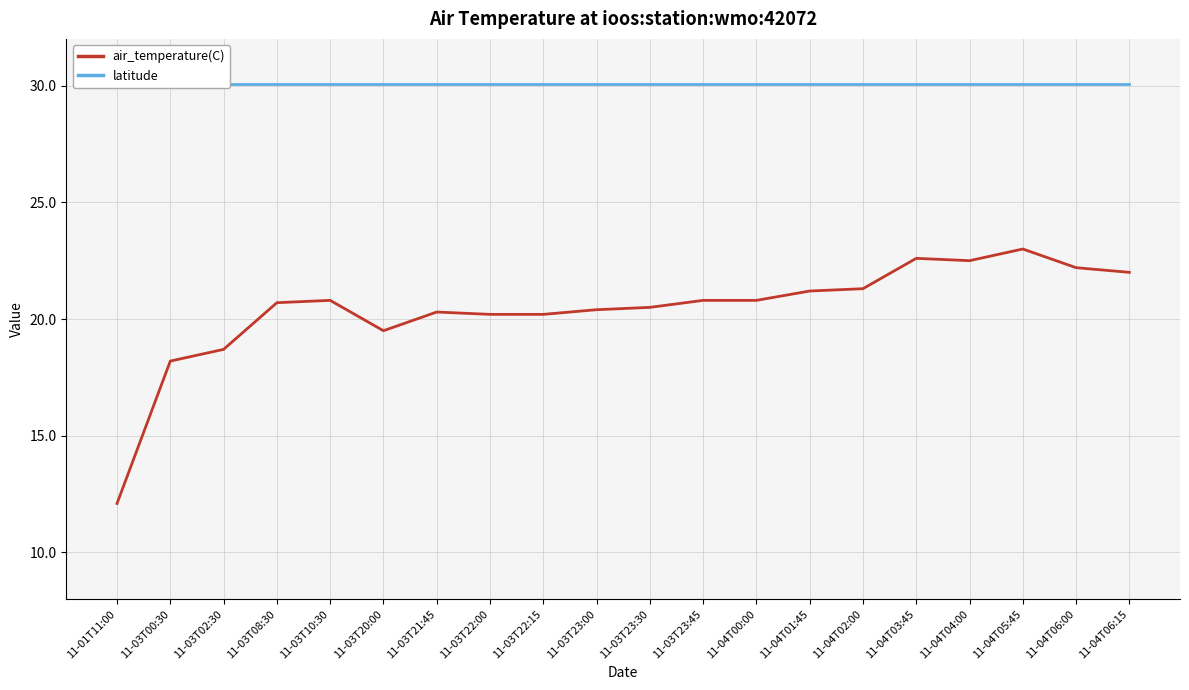

Rank the series by their average value, from highest to lowest.

latitude, air_temperature(C)